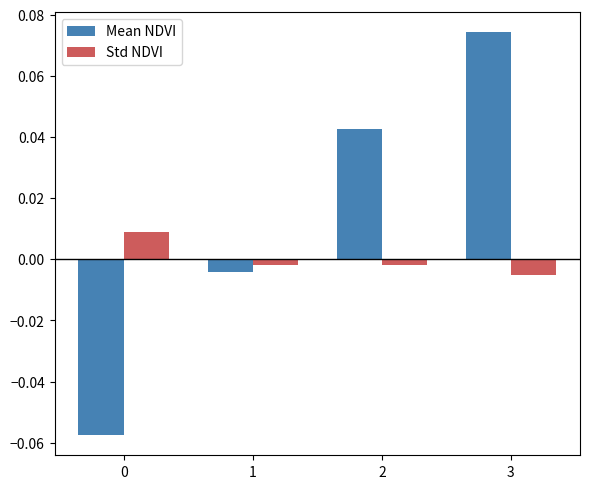

List the series in order of their overall mean, highest first.

Mean NDVI, Std NDVI